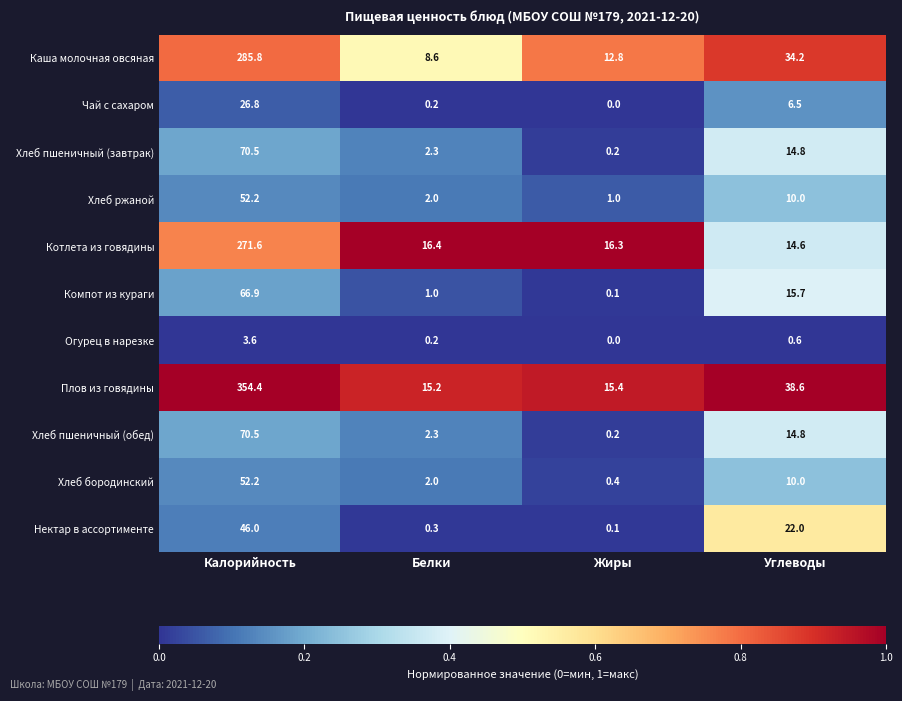

True or false: Котлета из говядины has a value of 21.3 at Жиры.

False